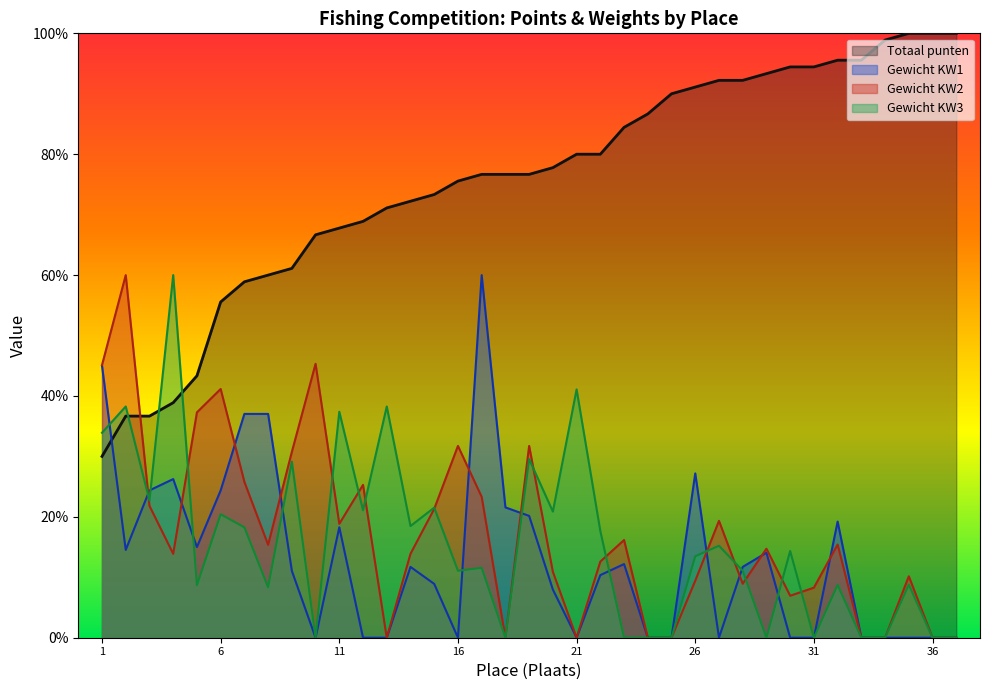

Reading left to right, what are all the values shown in this chart?

Totaal punten: 30.0	36.7	36.7	38.9	43.3	55.6	58.9	60.0	61.1	66.7	67.8	68.9	71.1	72.2	73.3	75.6	76.7	76.7	76.7	77.8	80.0	80.0	84.4	86.7	90.0	91.1	92.2	92.2	93.3	94.4	94.4	95.6	95.6	98.9	100.0	100.0	100.0
Gewicht KW1: 45.0	14.5	24.4	26.2	15.0	24.4	37.0	37.0	11.1	0.0	18.3	0.0	0.0	11.7	8.9	0.0	60.0	21.6	20.2	8.0	0.0	10.4	12.2	0.0	0.0	27.2	0.0	11.7	14.1	0.0	0.0	19.2	0.0	0.0	0.0	0.0	0.0
Gewicht KW2: 45.1	60.0	21.8	13.9	37.3	41.2	25.8	15.4	30.7	45.3	18.8	25.3	0.0	13.9	21.3	31.7	23.3	0.0	31.7	10.9	0.0	12.6	16.2	0.0	0.0	9.4	19.3	8.9	14.7	6.9	8.3	15.4	0.0	0.0	10.2	0.0	0.0
Gewicht KW3: 33.9	38.3	22.7	60.0	8.7	20.4	18.3	8.3	29.1	0.0	37.4	21.1	38.3	18.5	21.5	11.1	11.6	0.0	29.6	20.9	41.1	17.7	0.0	0.0	0.0	13.5	15.2	11.1	0.0	14.3	0.0	8.7	0.0	0.0	8.8	0.0	0.0